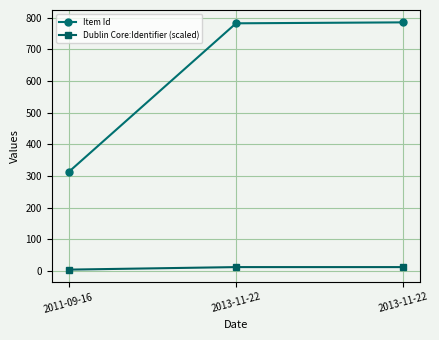

Rank the series by their average value, from highest to lowest.

Item Id, Dublin Core:Identifier (scaled)